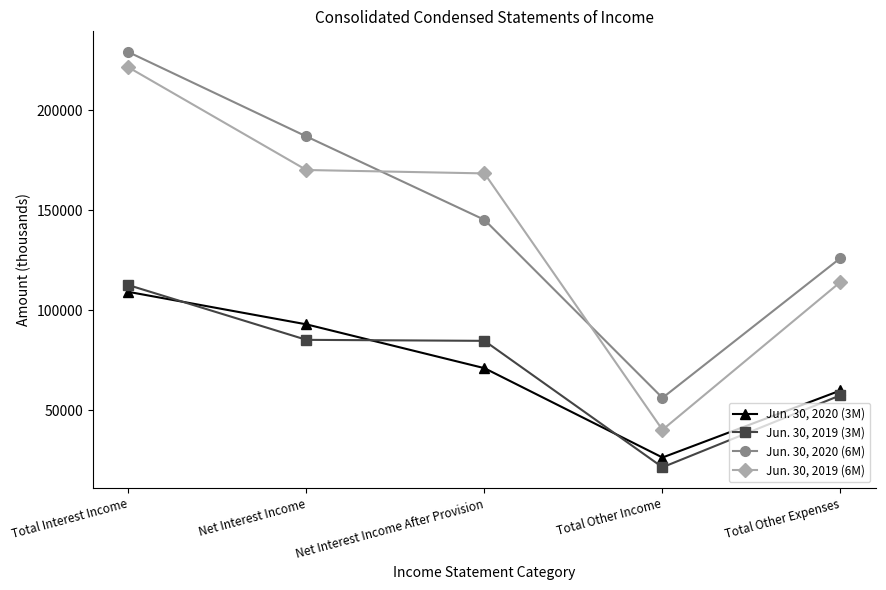

Is this an area chart (filled region under the line)?

No